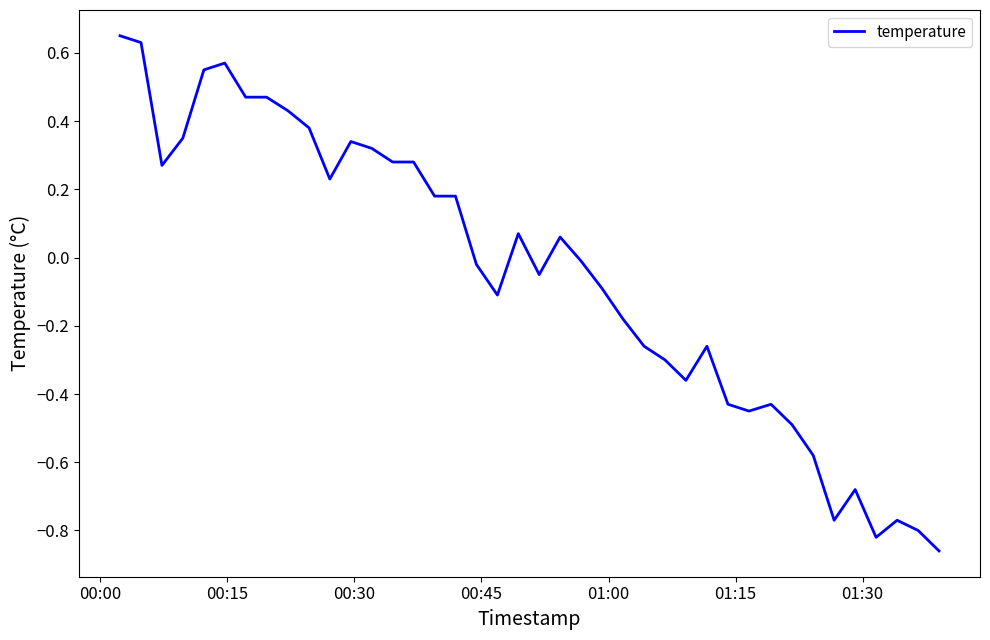

How many lines are shown in the chart?

1